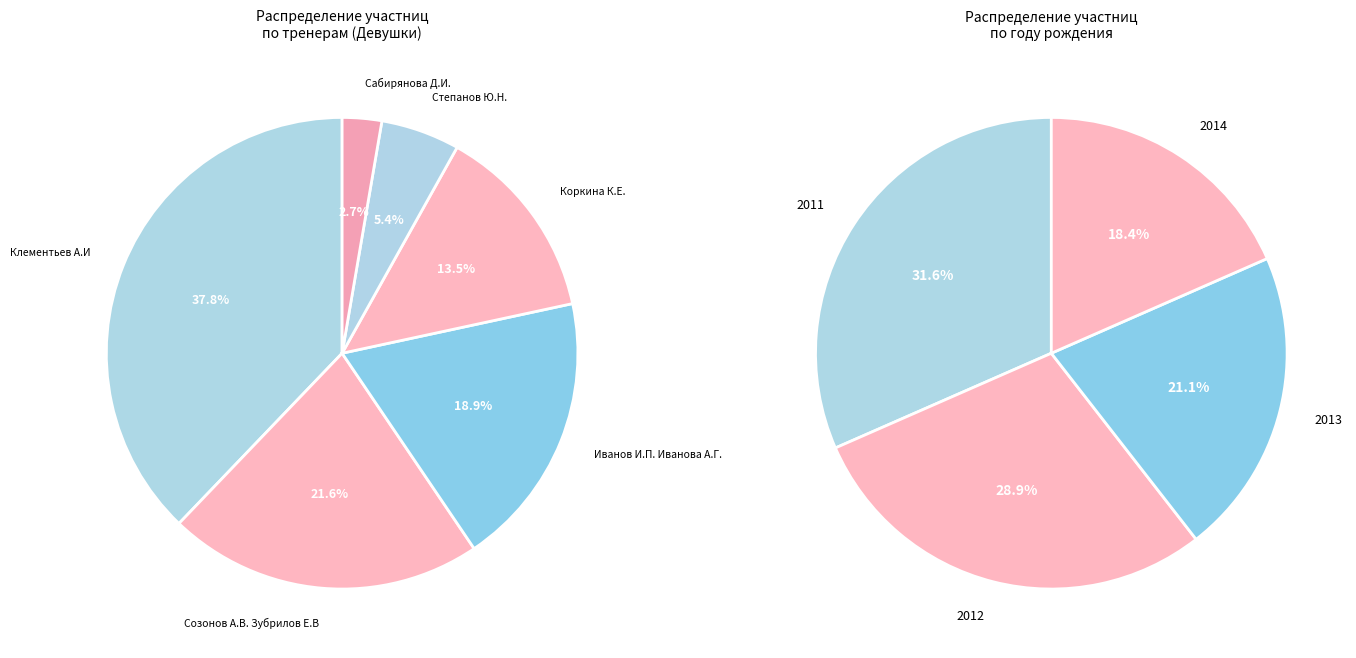

What is the change in value from Иванов И.П. Иванова А.Г. to Сабирянова Д.И.?

-6